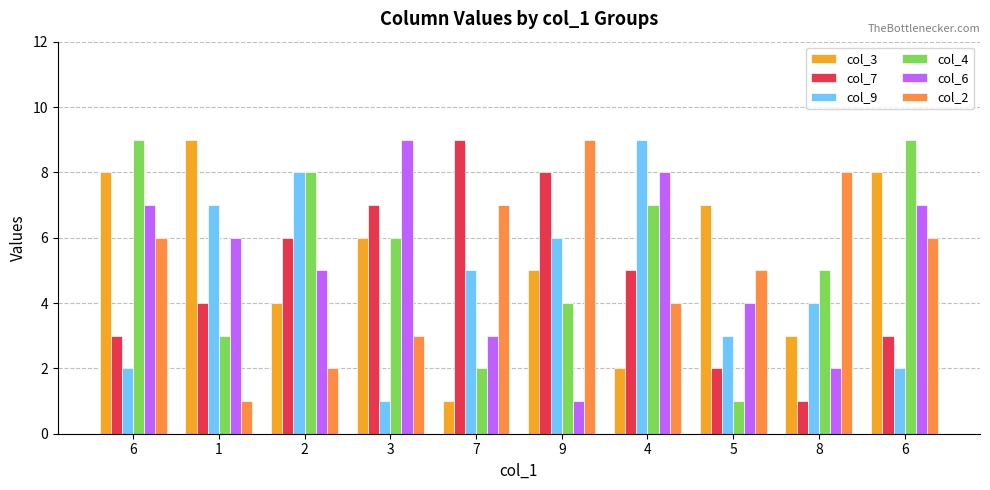

Does the chart contain stacked bars?

No